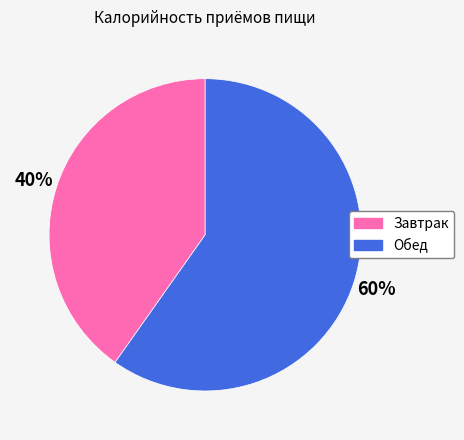

Count the number of slices in the pie.

2